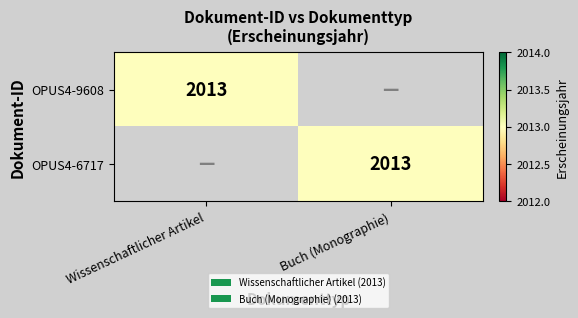

Is it true that OPUS4-9608 equals 2013 at Wissenschaftlicher Artikel?

True